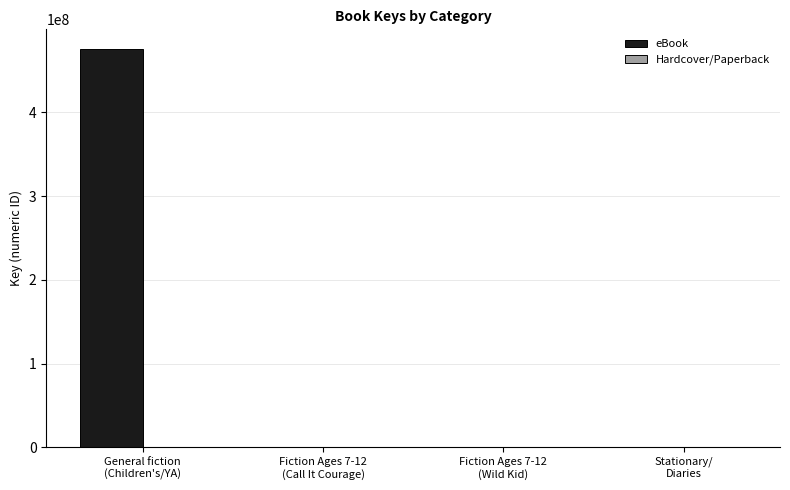

Which series has the largest total across all categories?

eBook